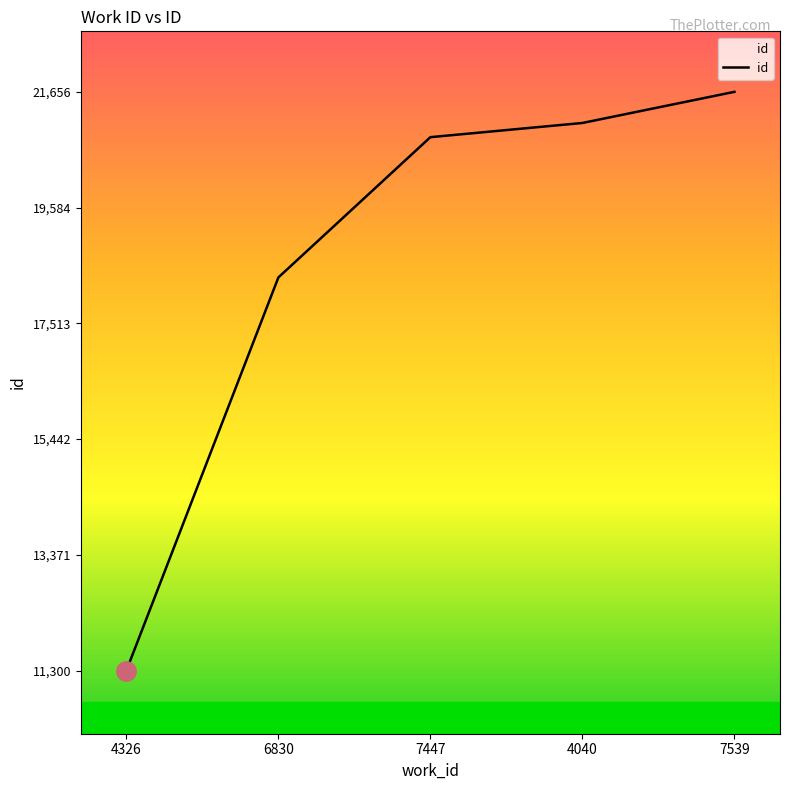

The chart shows a value of 7480 at 4326. True or false?

False